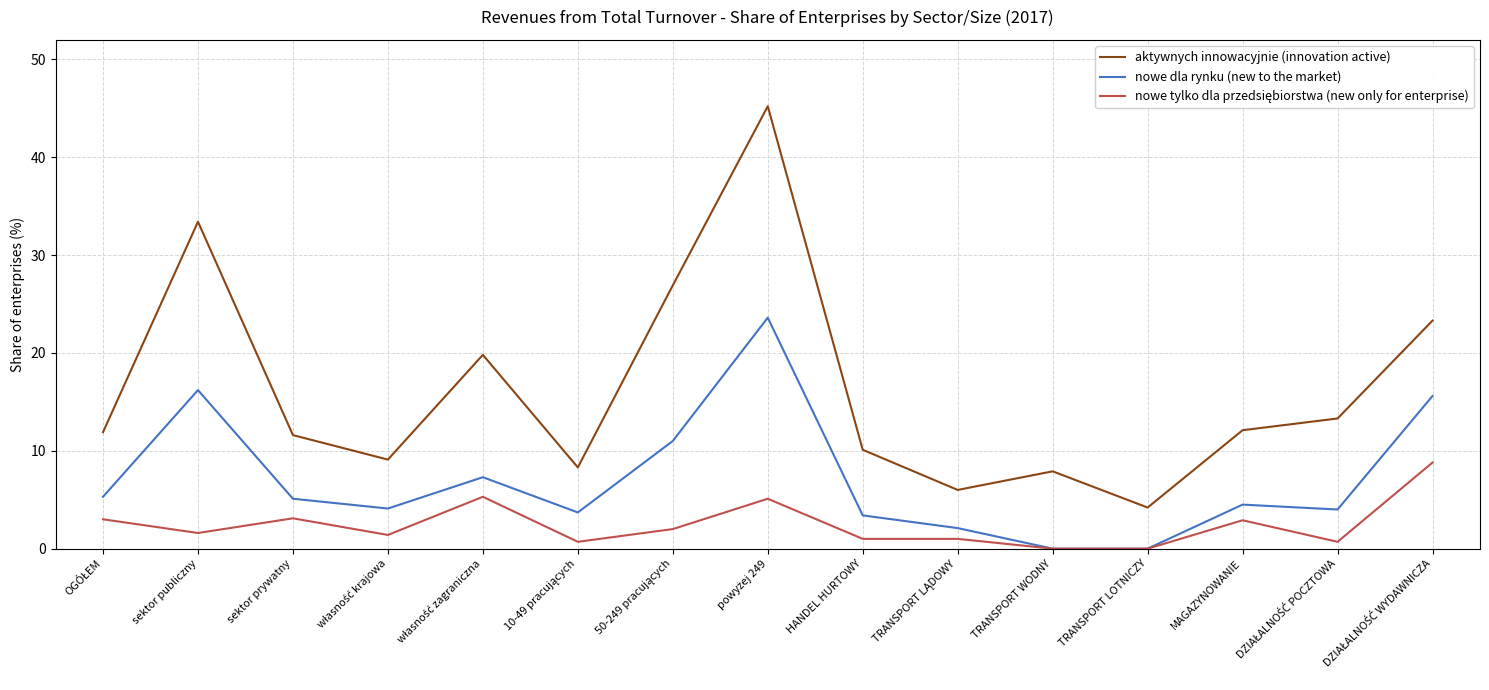

Count the number of data series in this chart.

3